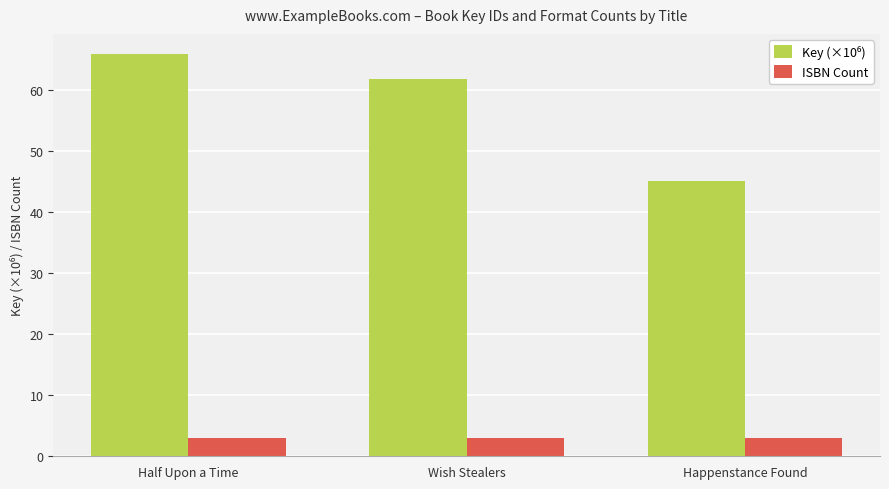

What is the sum of all ISBN Count values?

9.0